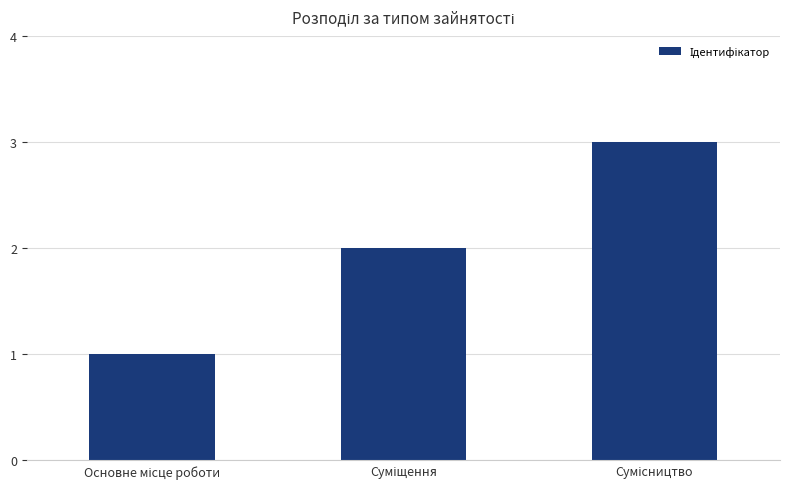

What is the smallest value displayed?

1